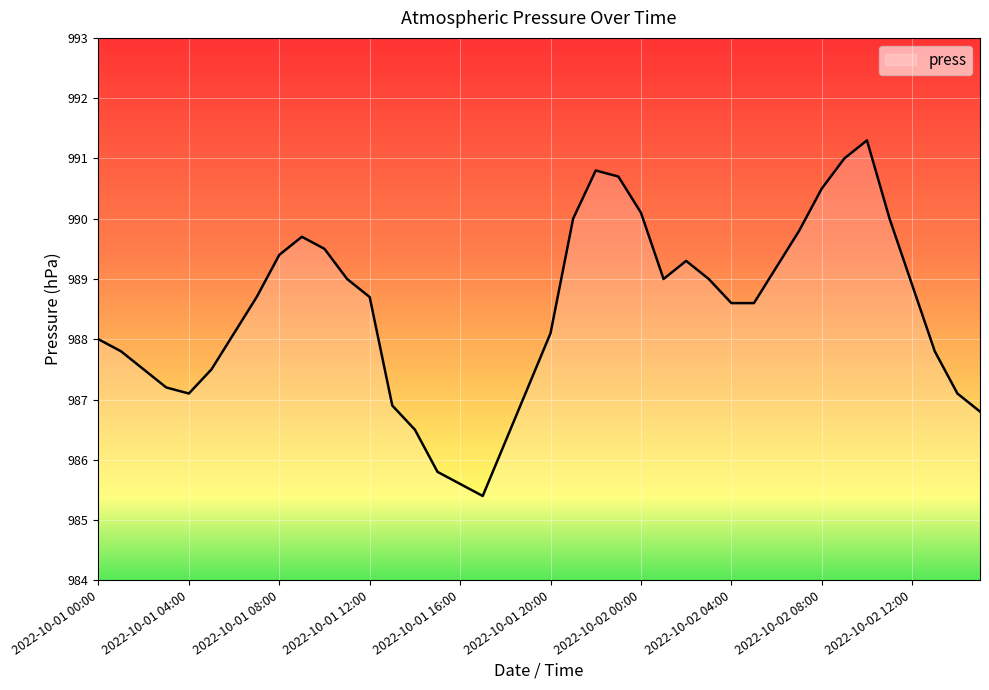

List the labels in order of value, largest first.

2022-10-02 10:00, 2022-10-02 09:00, 2022-10-01 22:00, 2022-10-01 23:00, 2022-10-02 08:00, 2022-10-02 00:00, 2022-10-01 21:00, 2022-10-02 11:00, 2022-10-02 07:00, 2022-10-01 09:00, 2022-10-01 10:00, 2022-10-01 08:00, 2022-10-02 02:00, 2022-10-02 06:00, 2022-10-01 11:00, 2022-10-02 01:00, 2022-10-02 03:00, 2022-10-02 12:00, 2022-10-01 07:00, 2022-10-01 12:00, 2022-10-02 04:00, 2022-10-02 05:00, 2022-10-01 06:00, 2022-10-01 20:00, 2022-10-01 00:00, 2022-10-01 01:00, 2022-10-02 13:00, 2022-10-01 02:00, 2022-10-01 05:00, 2022-10-01 03:00, 2022-10-01 19:00, 2022-10-01 04:00, 2022-10-02 14:00, 2022-10-01 13:00, 2022-10-02 15:00, 2022-10-01 14:00, 2022-10-01 18:00, 2022-10-01 15:00, 2022-10-01 16:00, 2022-10-01 17:00